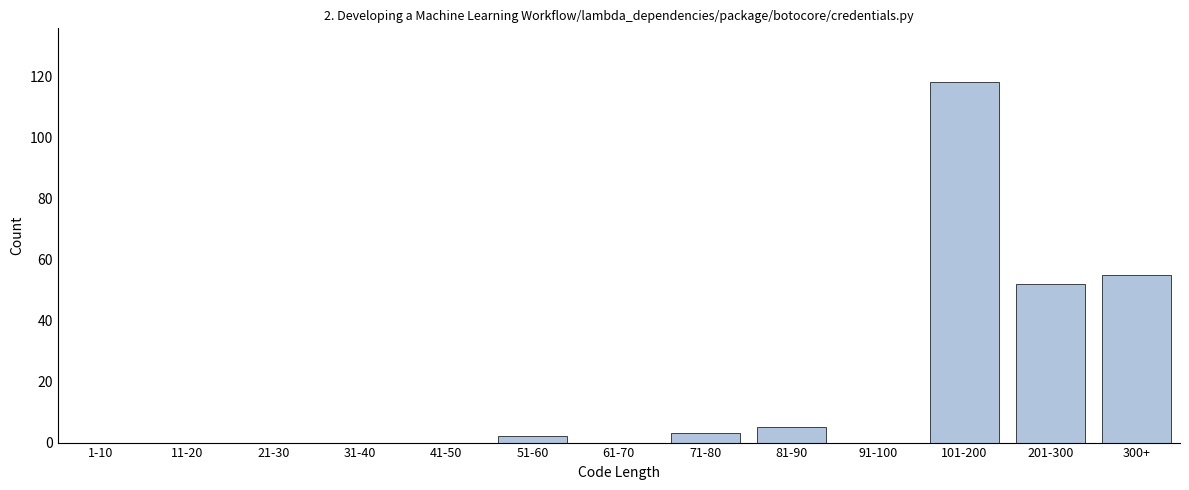

Reading left to right, transcribe all the data shown in this chart.

1-10=0	11-20=0	21-30=0	31-40=0	41-50=0	51-60=2	61-70=0	71-80=3	81-90=5	91-100=0	101-200=118	201-300=52	300+=55